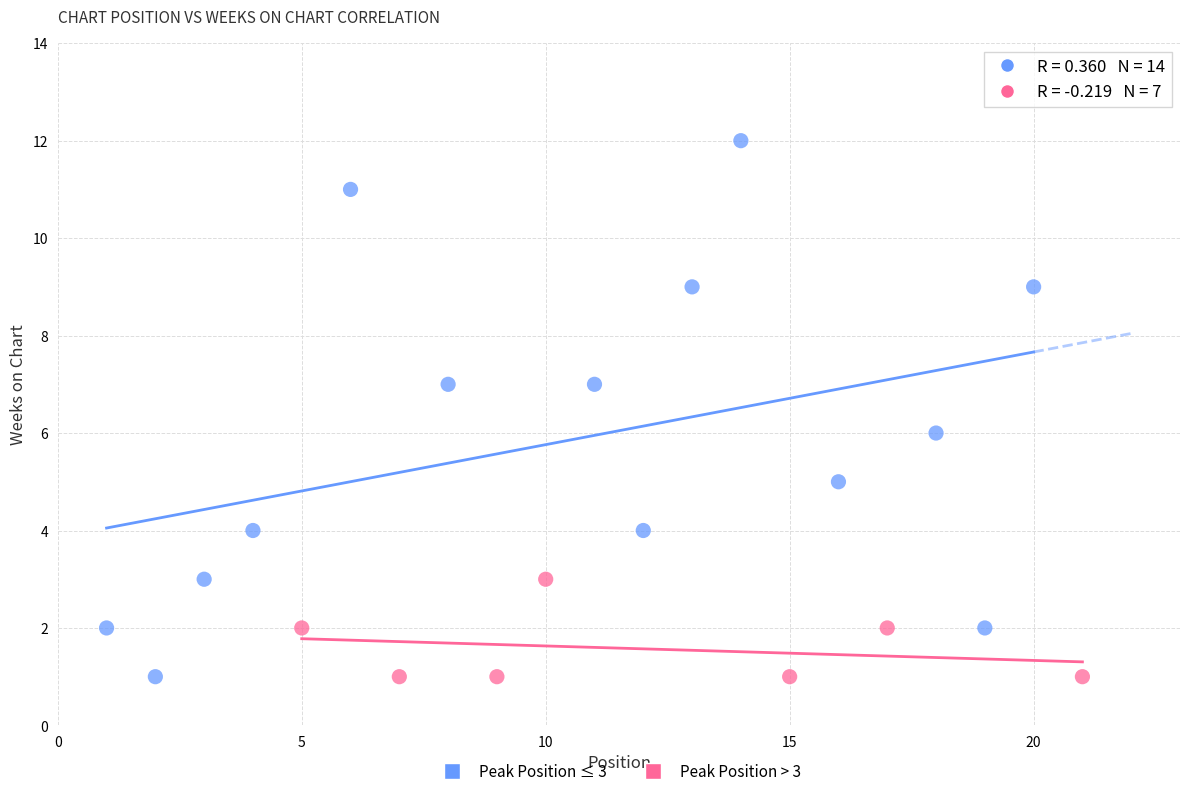

Which series contains the highest Y value?

Peak Position ≤ 3